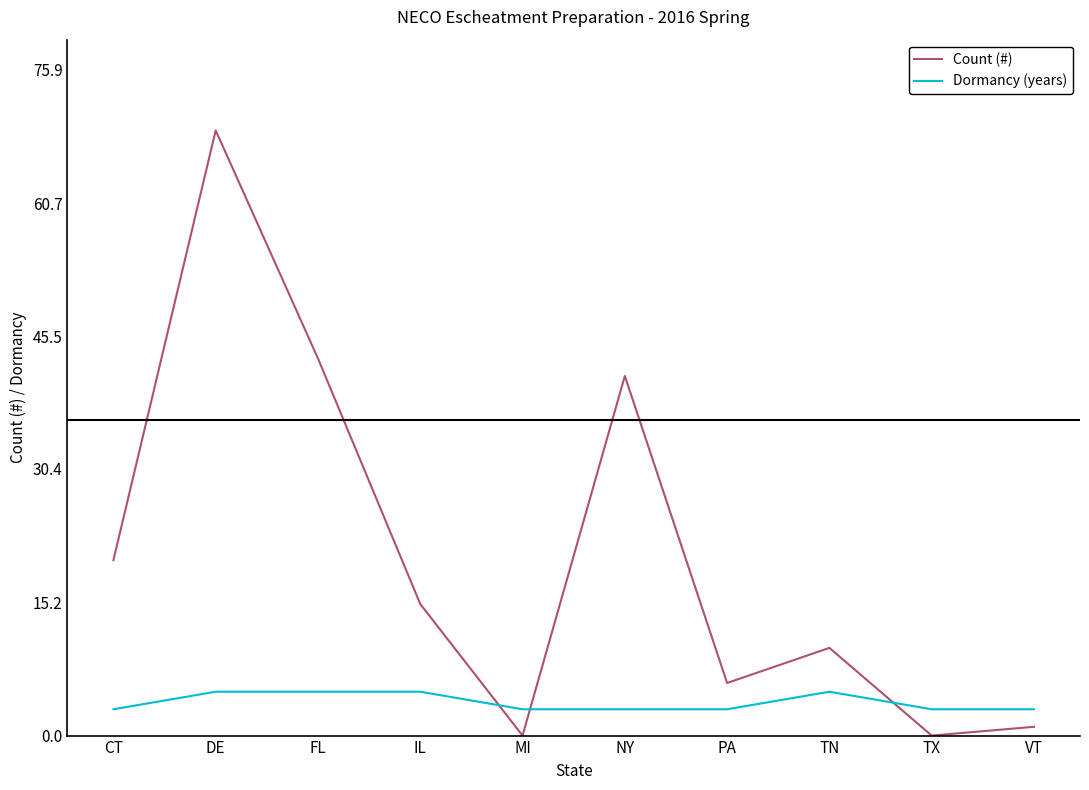

Does the chart display data point markers on the line(s)?

No